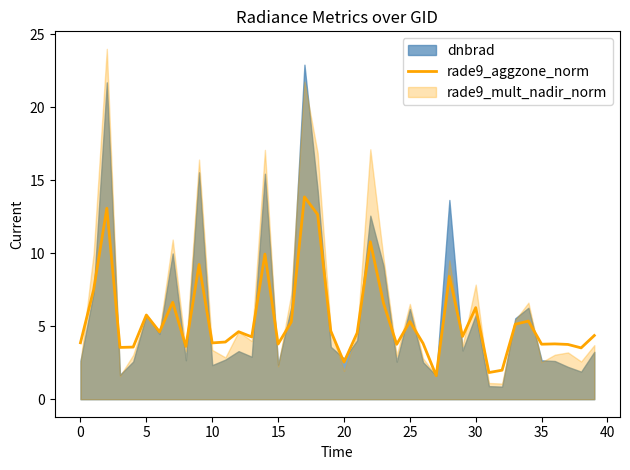

Which has a higher value, 15 or 21?

21